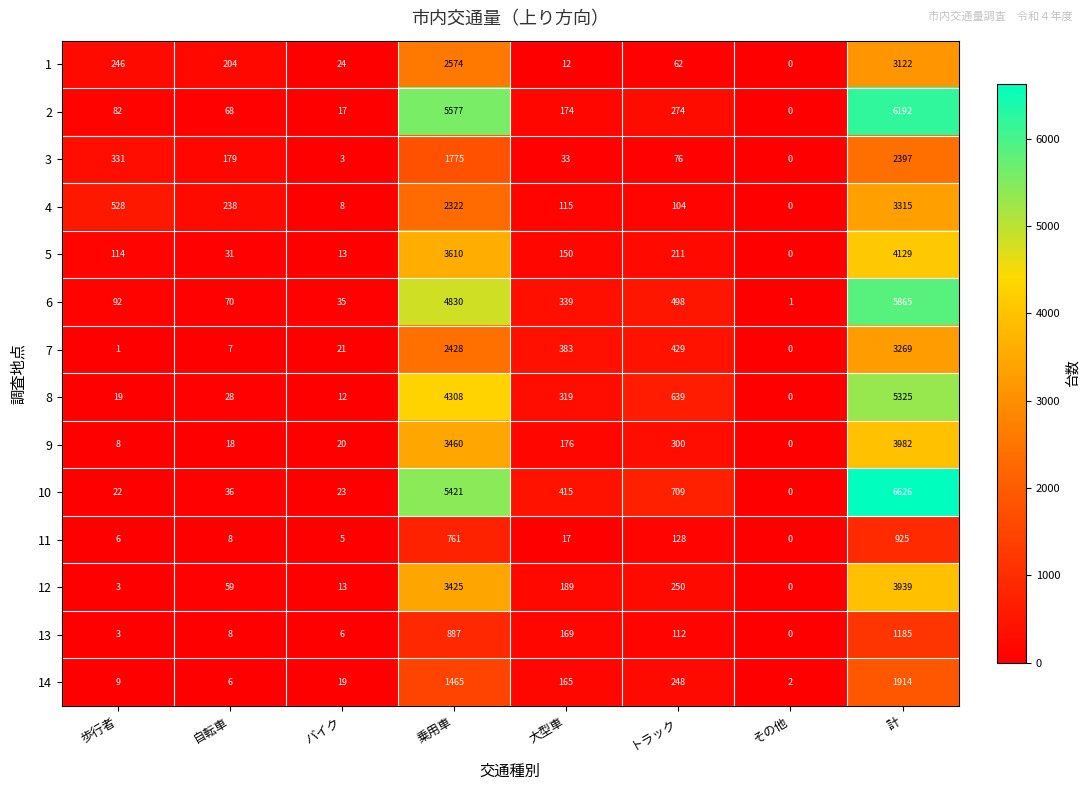

List the series in order of their peak value, highest first.

10, 2, 6, 8, 5, 9, 12, 4, 7, 1, 3, 14, 13, 11